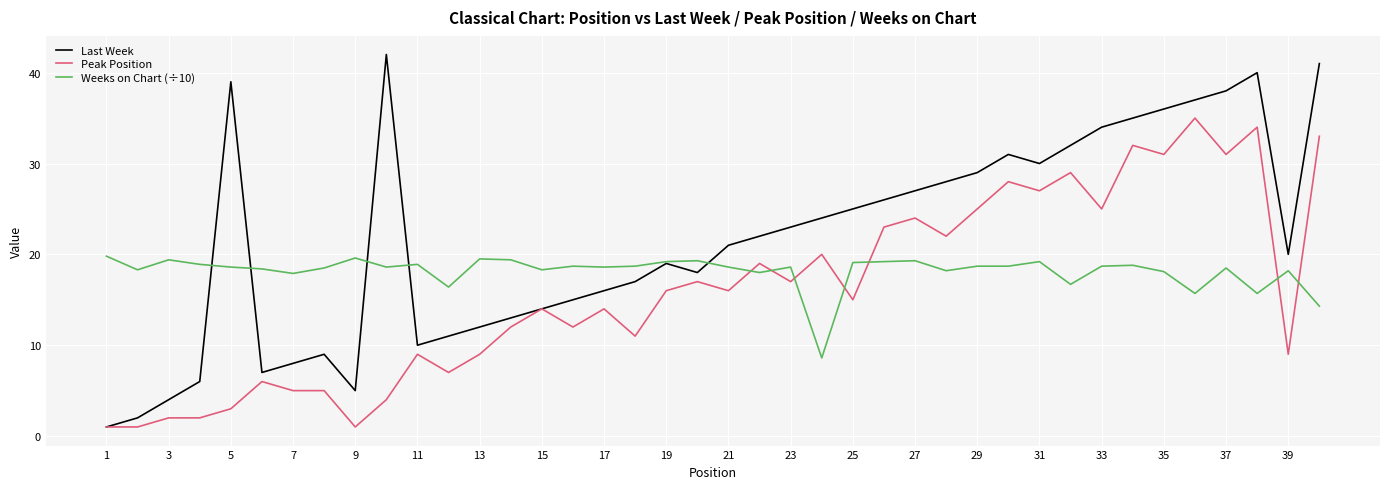

Which series has the largest total across all categories?

Last Week